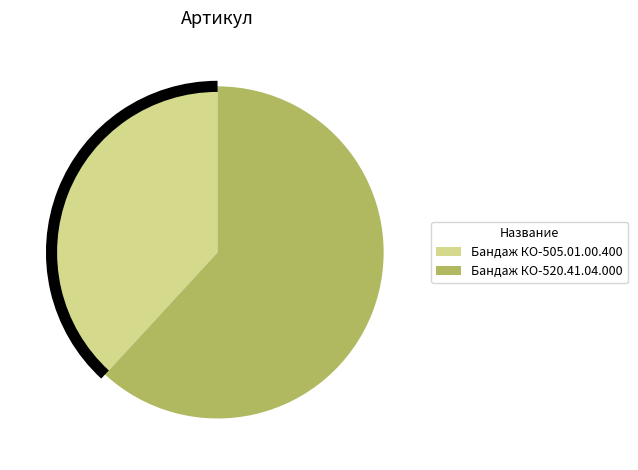

Rank the categories by value from highest to lowest.

Бандаж КО-520.41.04.000, Бандаж КО-505.01.00.400